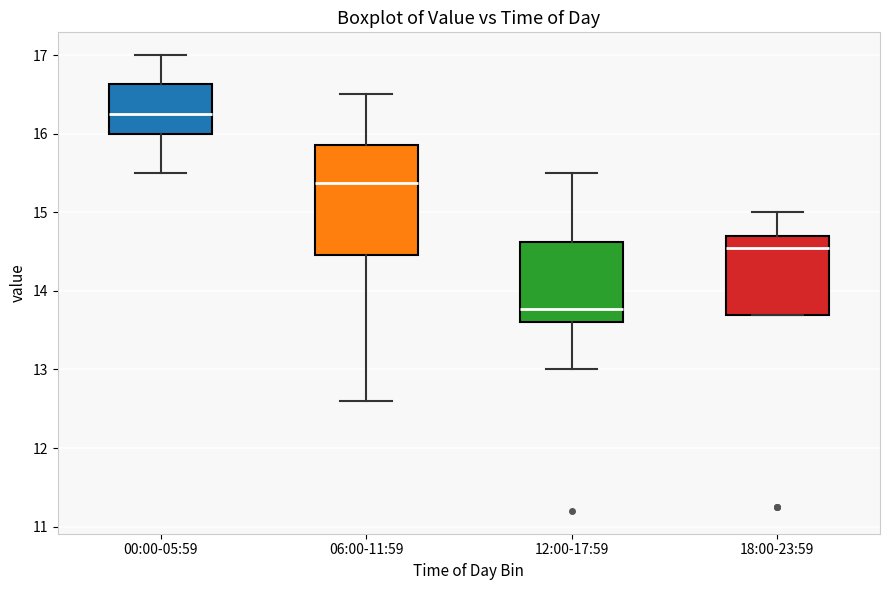

Reading left to right, read every box against the y-axis: the position of its median line, the range the box covers, and the ends of its whiskers. The values are not printed on the chart, so give them approximately, as read against the axis.

00:00-05:59: median 16.3, box 16.0 to 16.6, whiskers 15.5 to 17.0
06:00-11:59: median 15.4, box 14.5 to 15.9, whiskers 12.6 to 16.5
12:00-17:59: median 13.8, box 13.6 to 14.6, whiskers 13.0 to 15.5
18:00-23:59: median 14.6, box 13.7 to 14.7, whiskers 13.7 to 15.0